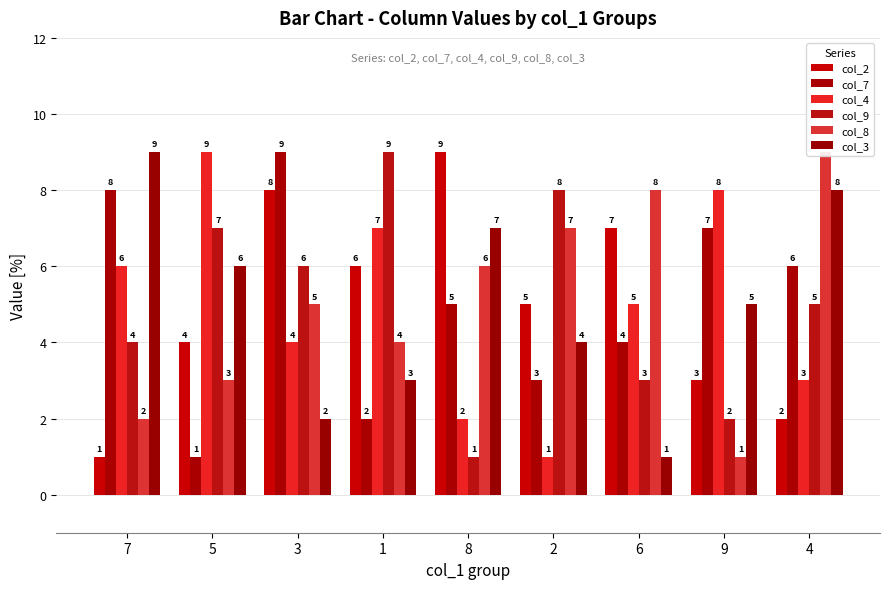

What is the value of the col_9 bar at the 4th from the left?

9